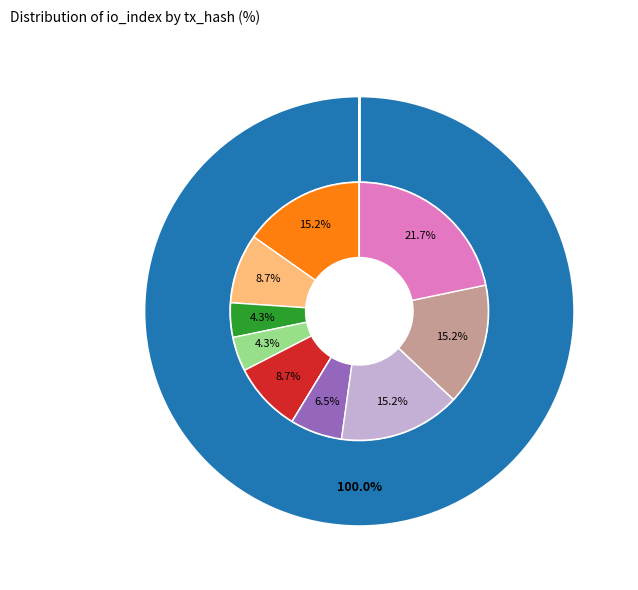

True or false: tx_hash_1 accounts for 1% of the total.

False